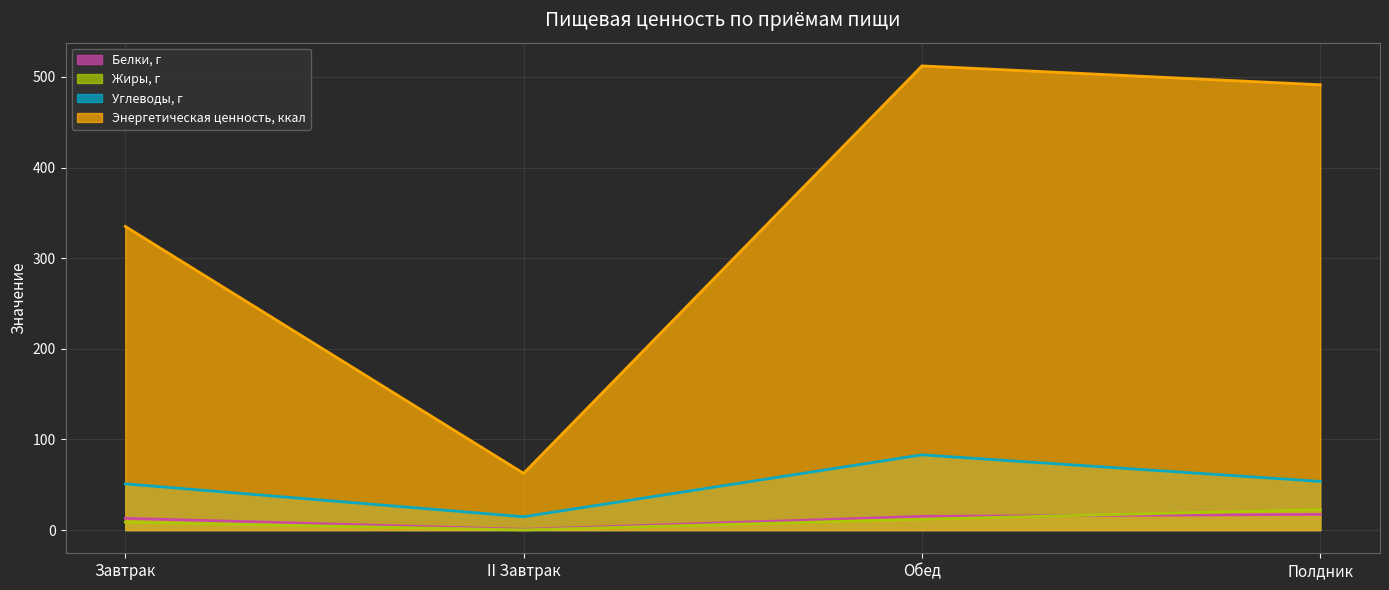

True or false: Белки, г has more than 0 interior local peaks.

False